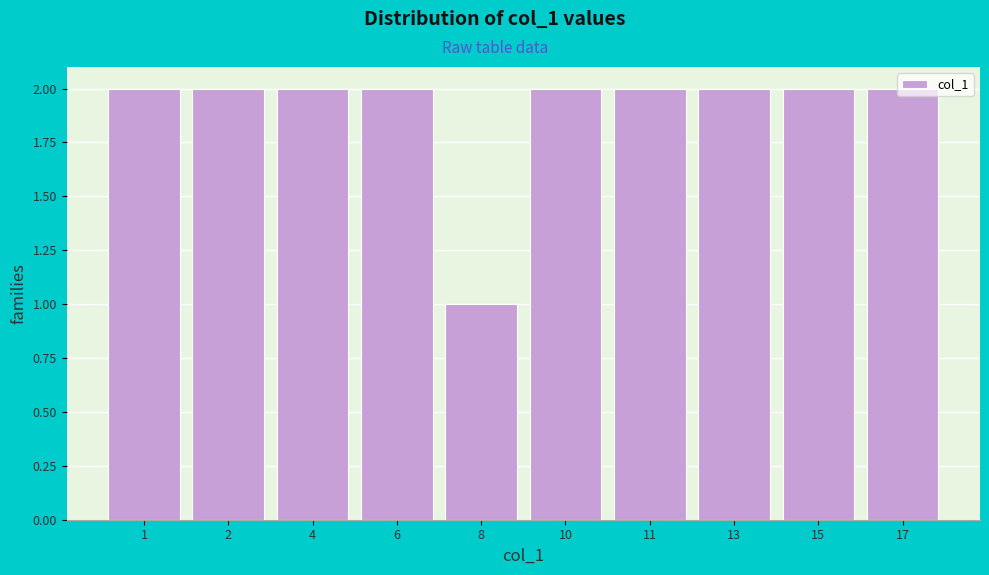

Which category has the lowest value across all series?

8